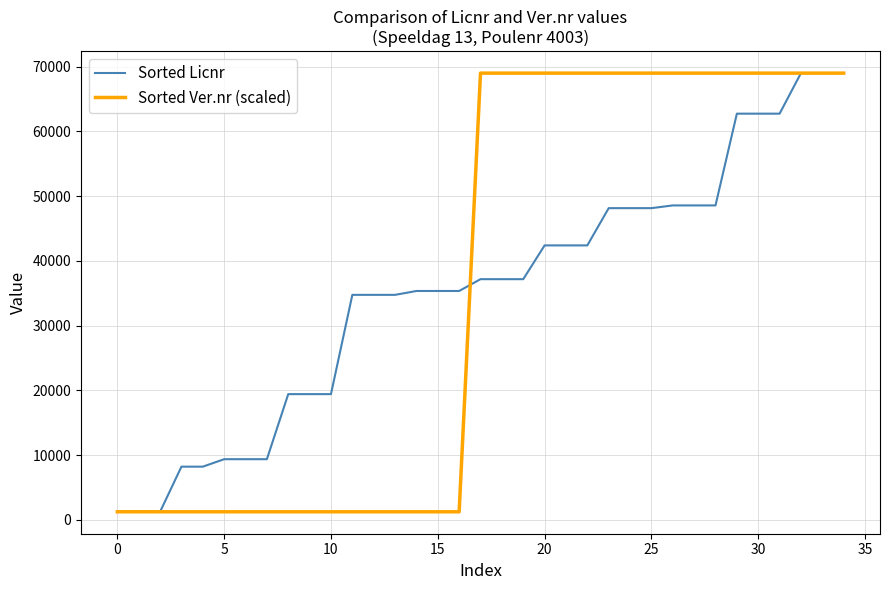

Rank the series by their average value, from highest to lowest.

Sorted Ver.nr (scaled), Sorted Licnr